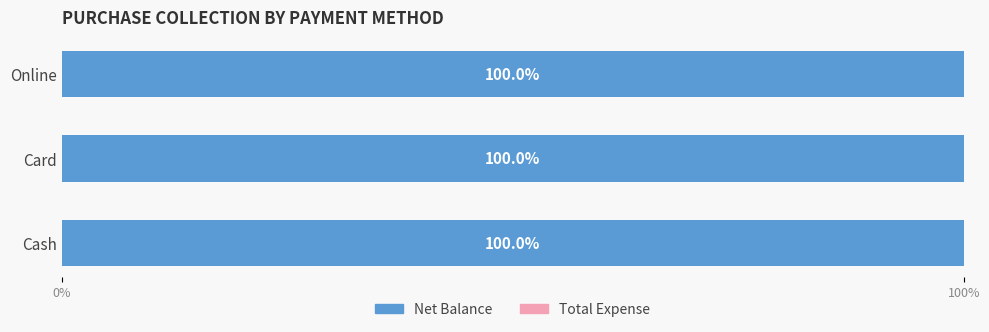

Between Cash and Card, which series saw the biggest shift?

Net Balance